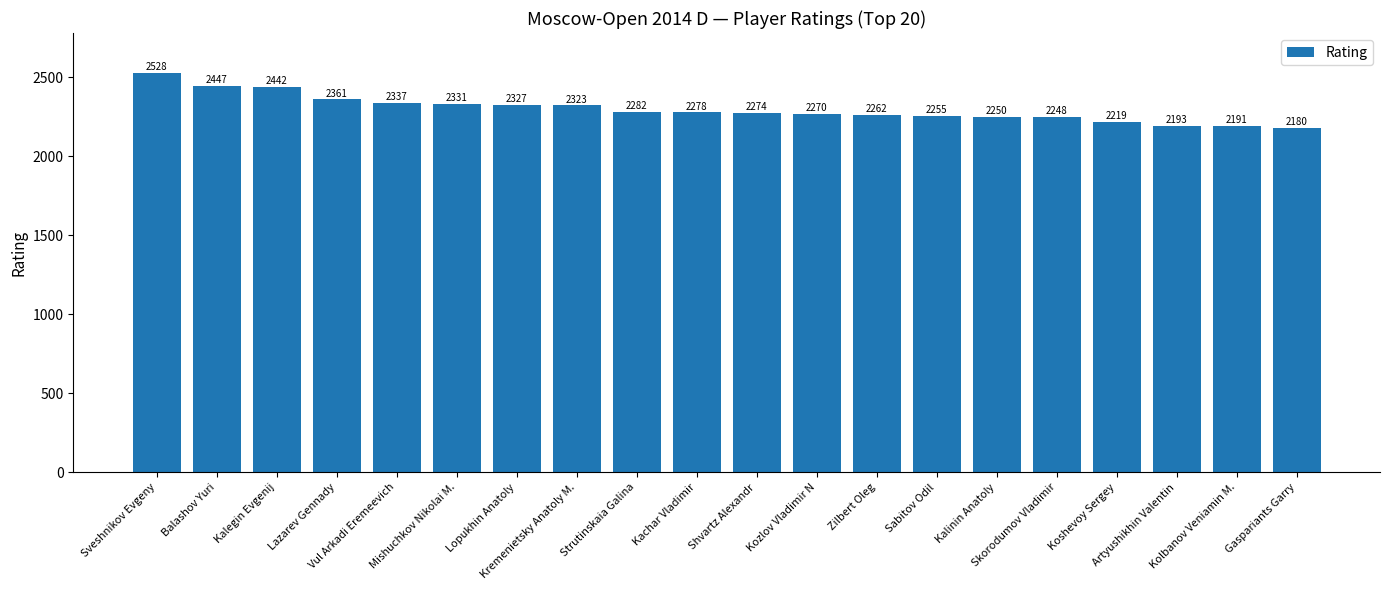

Between Sveshnikov Evgeny and Kalegin Evgenij, which is larger?

Sveshnikov Evgeny